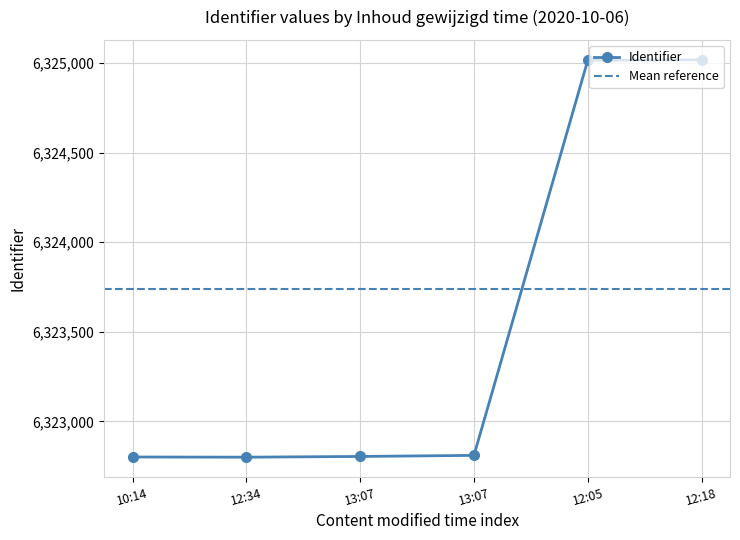

Reading left to right, list all the values displayed in this chart.

10:14=6322801	12:34=6322800	13:07=6322804	13:07=6322810	12:05=6325015	12:18=6325018